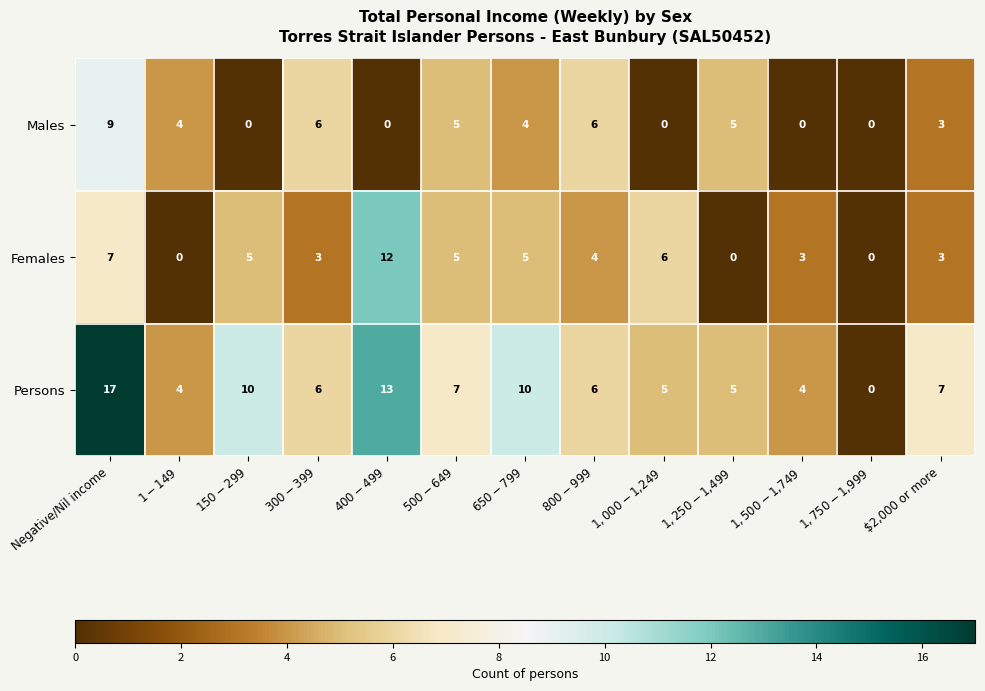

What is the sum of all Males values?

42